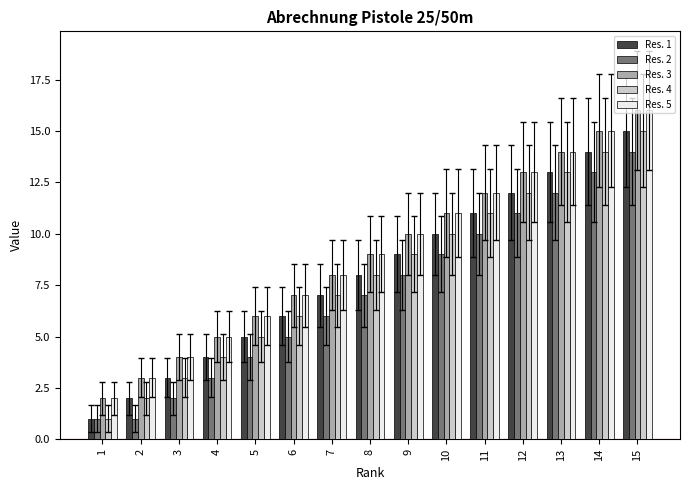

What is the sum of the Res. 2 values at 7 and 4?

9